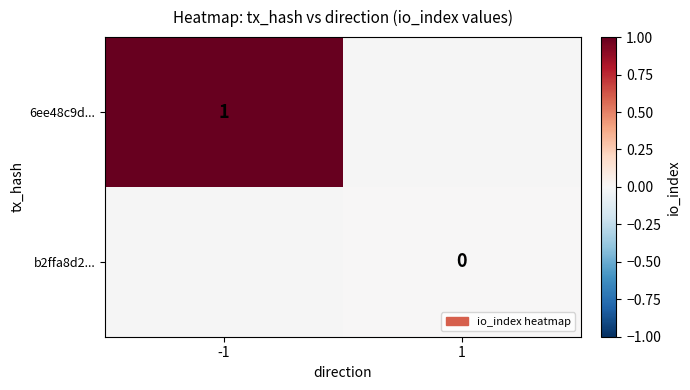

The value of 6ee48c9d... at -1 is 0.3. True or false?

False